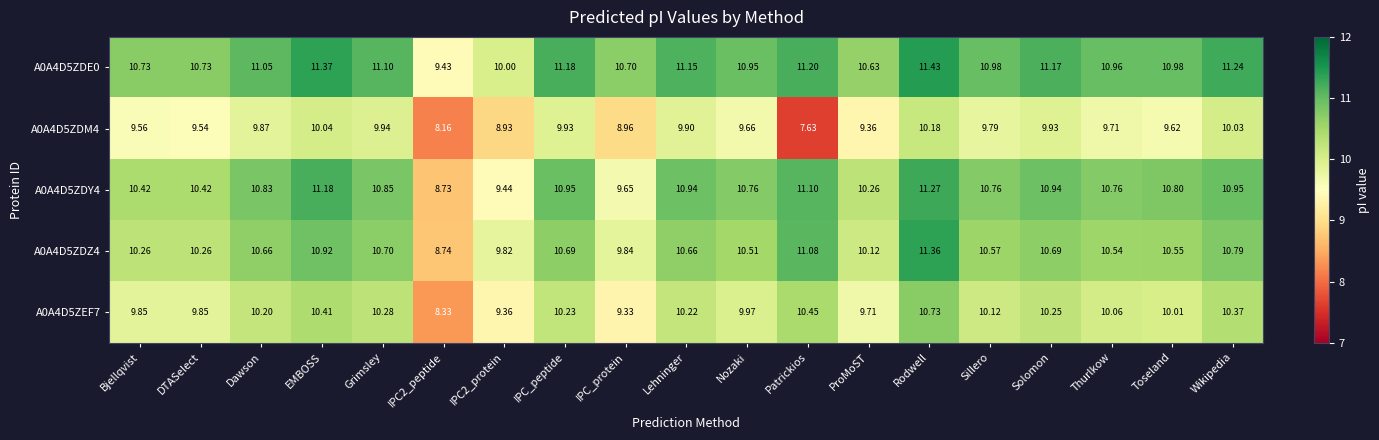

At which category is the sum across all series the highest?

Rodwell